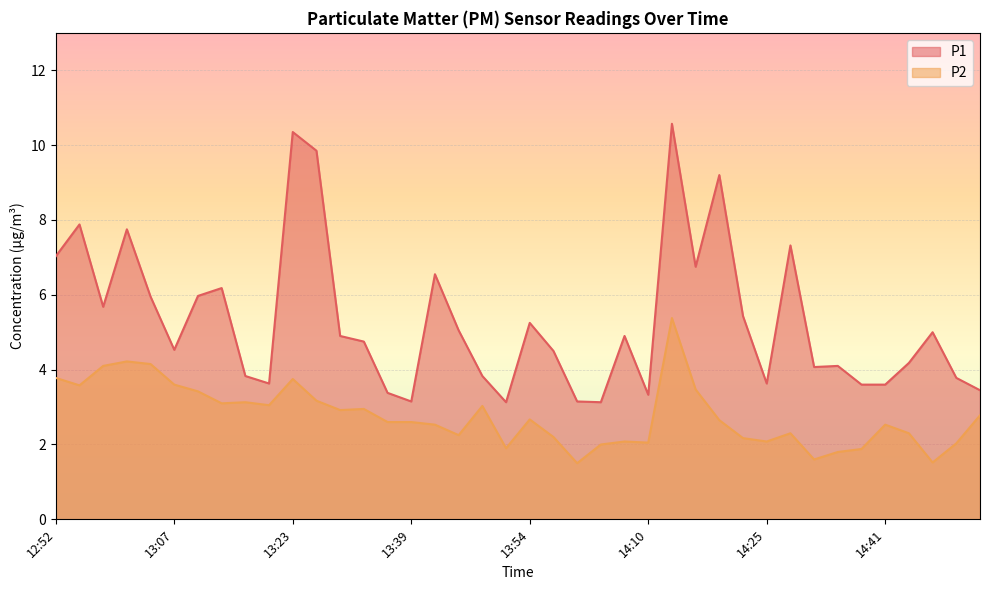

What position from the left is 14:06?

25